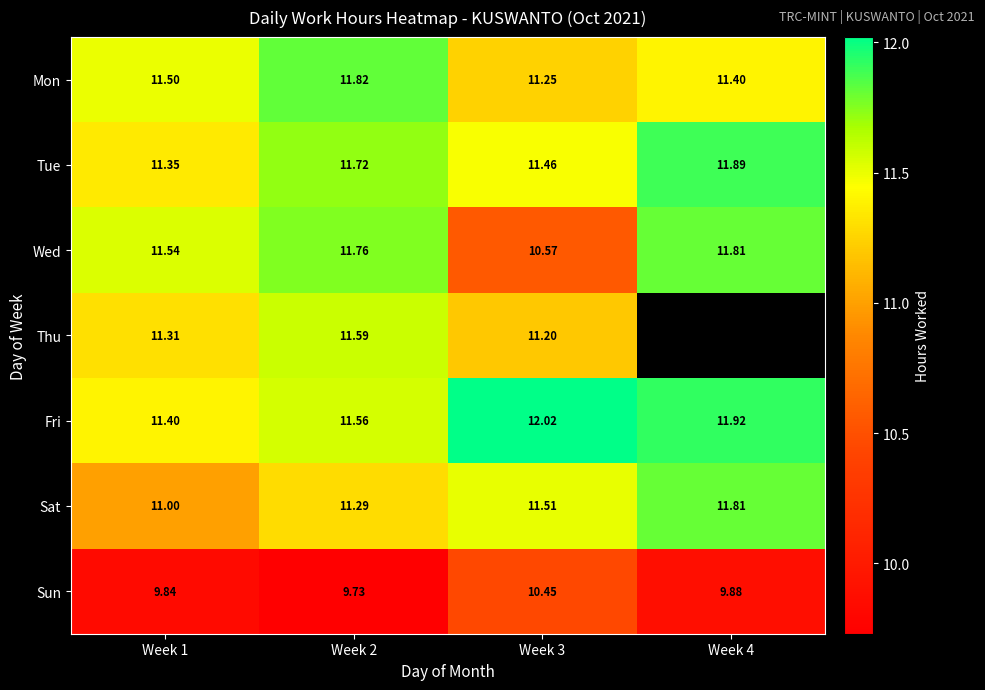

Is the value of Tue at Week 2 greater than the value of Mon at Week 1?

Yes